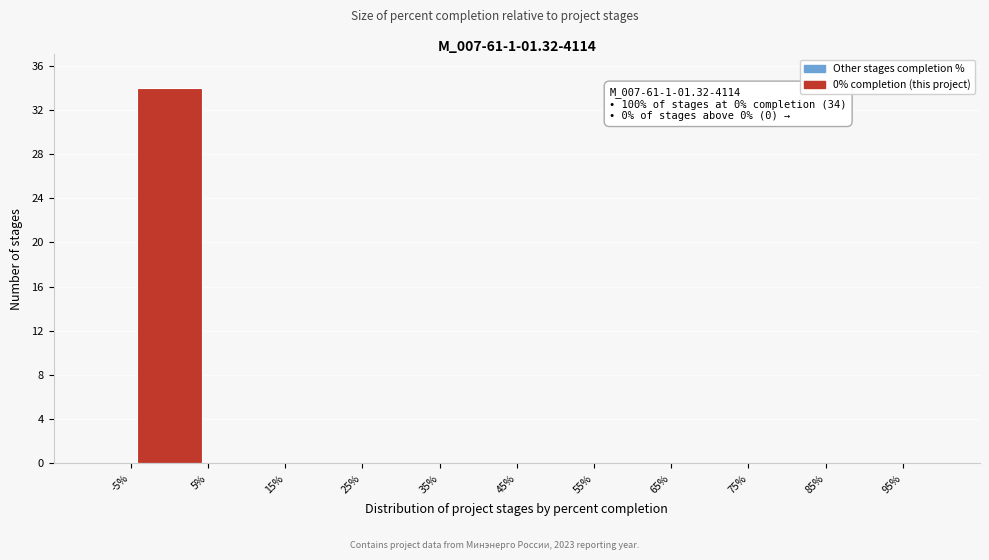

Which range on the x-axis has the tallest bar?

-5% to 5%